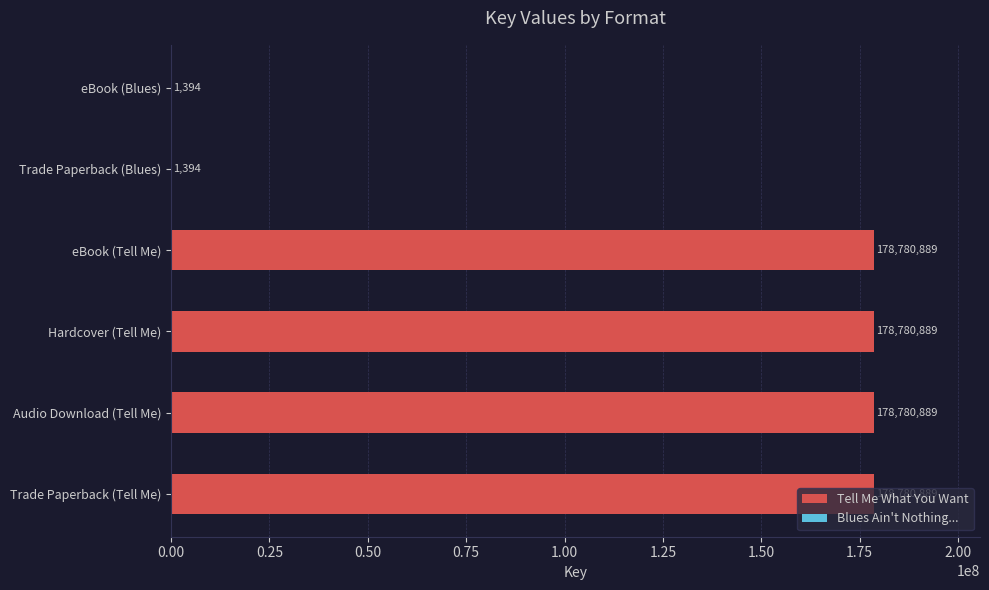

What is the sum of all values?

715126344